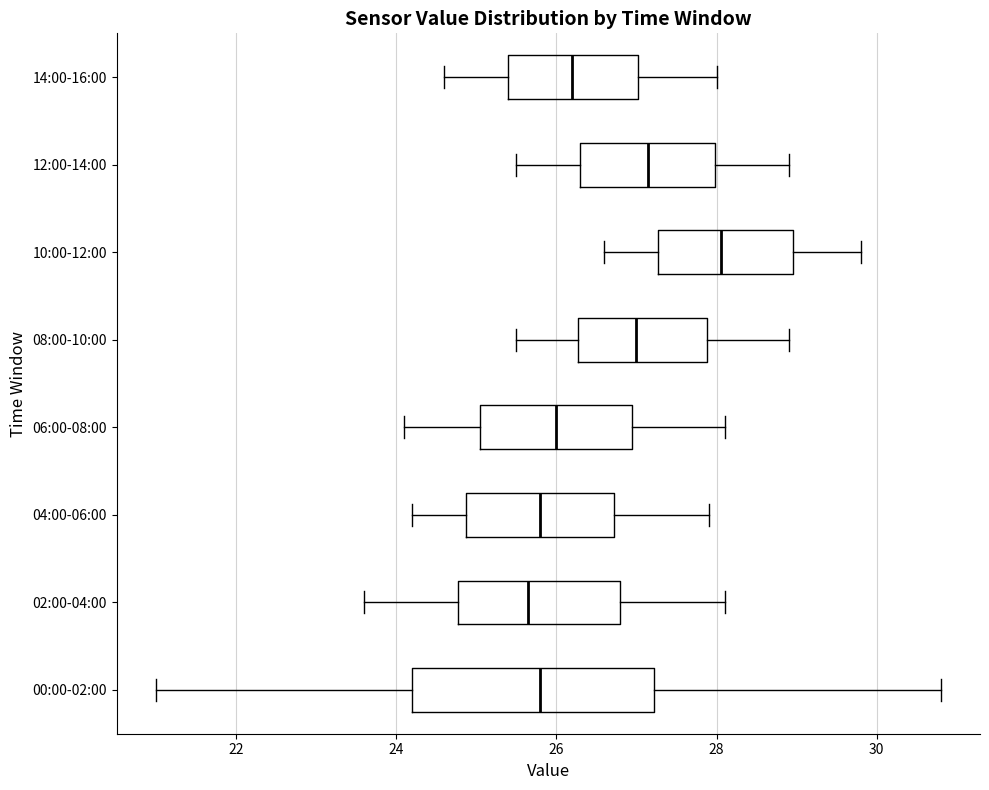

Which box's median line is the furthest to the right?

10:00-12:00